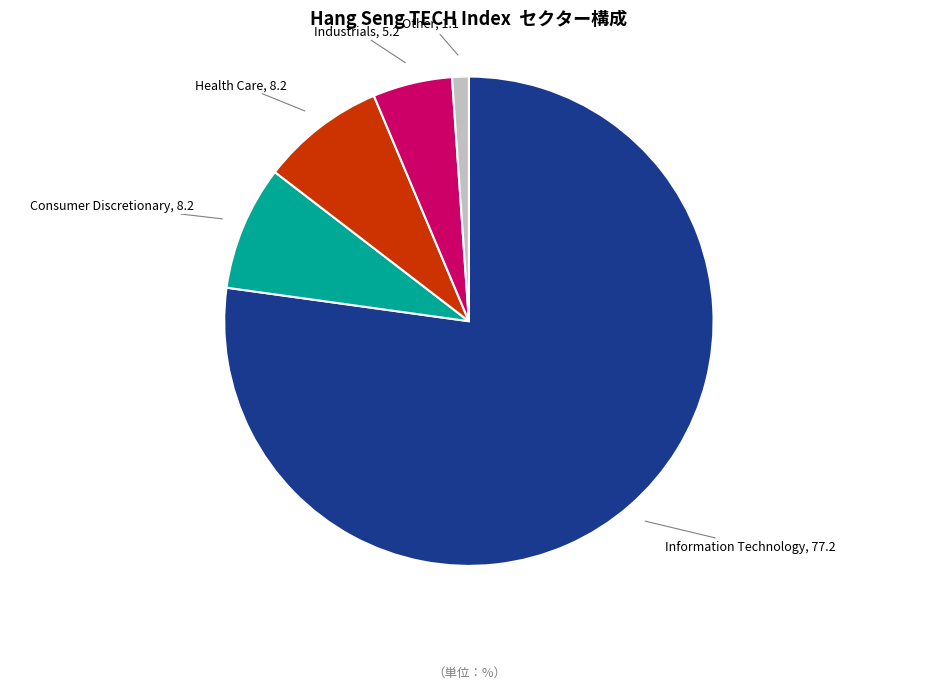

Is there a majority slice in this chart?

Yes